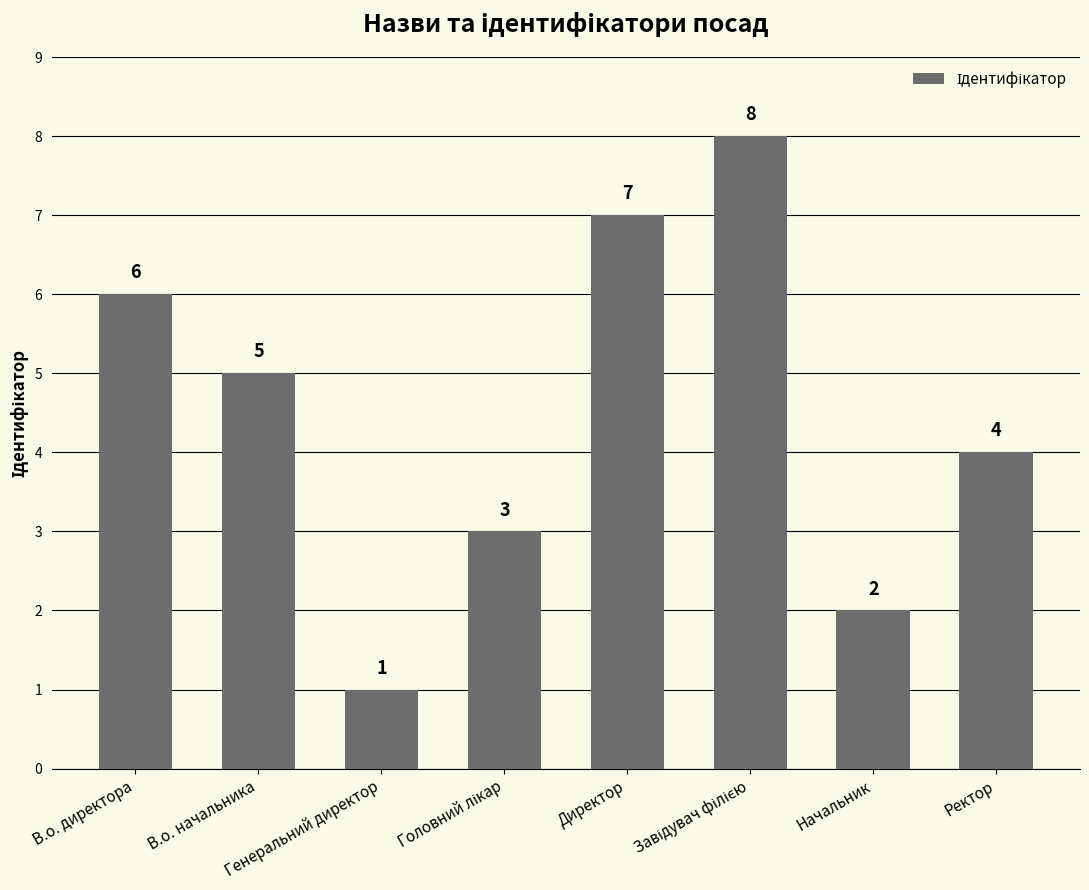

How many values are between 3 and 7?

5